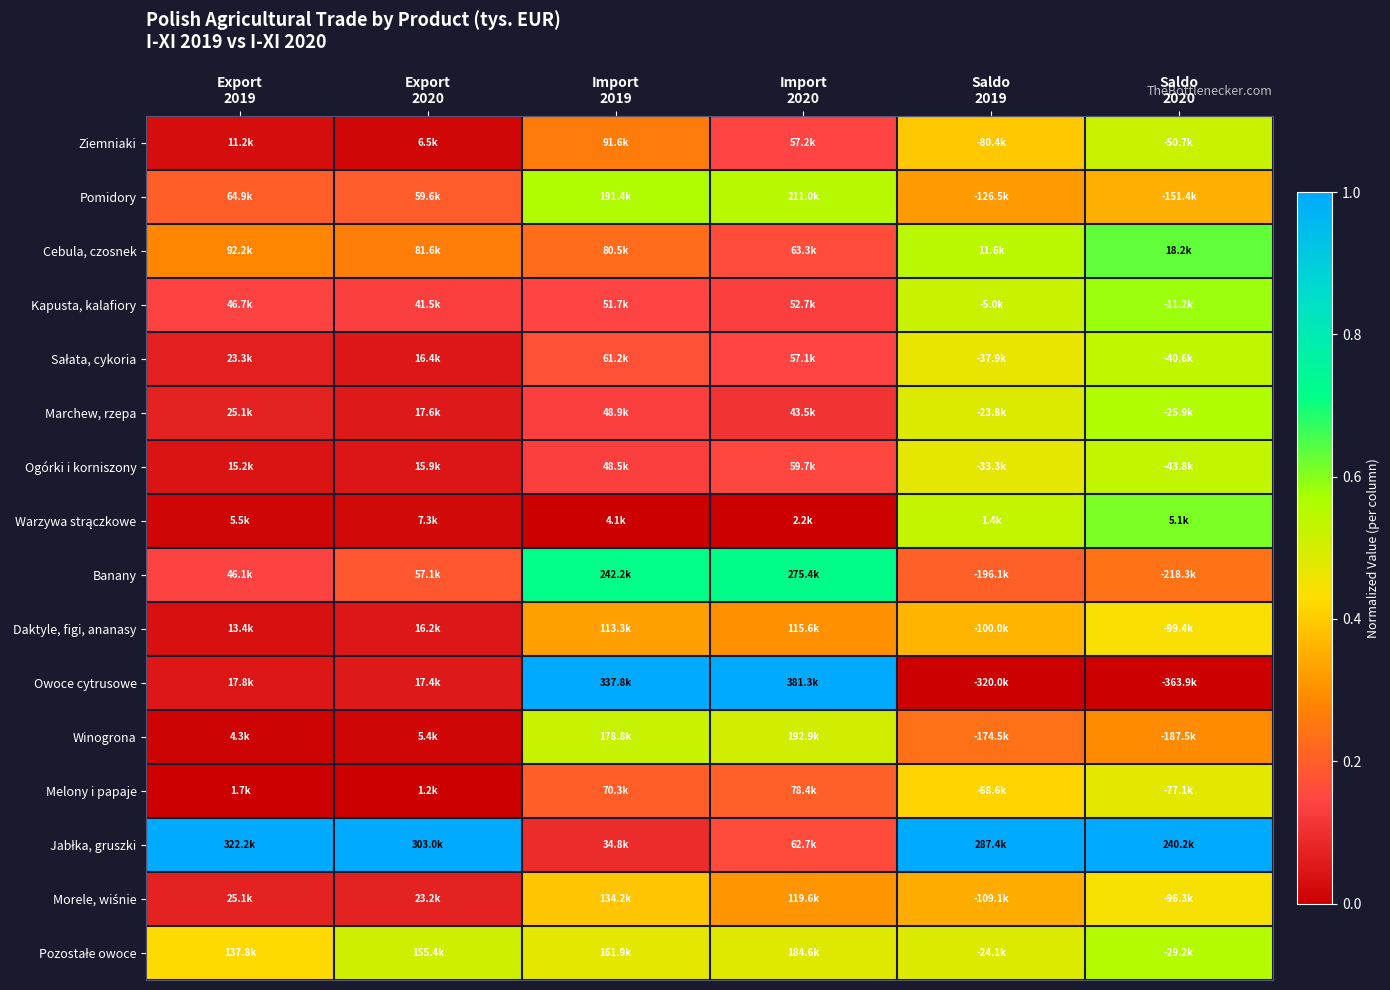

Between Import 2019 and Saldo 2019, which series saw the biggest shift?

Owoce cytrusowe